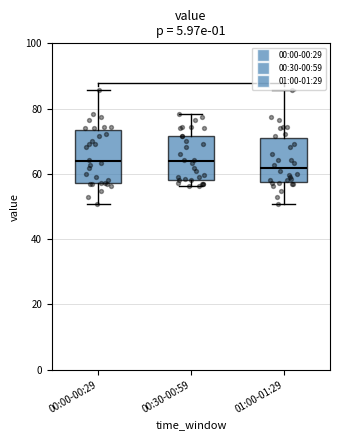

Where is the lower edge of the box for 00:30-00:59 on the y-axis? The values are not printed on the chart, so give them approximately, as read against the axis.

58